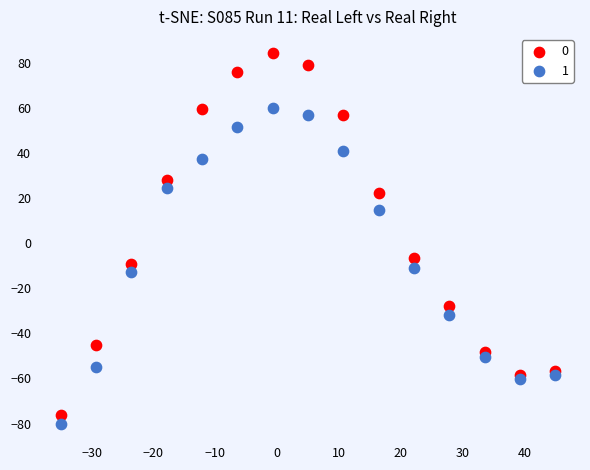

Across all data points, what is the range of X values (max minus min)?

80.0